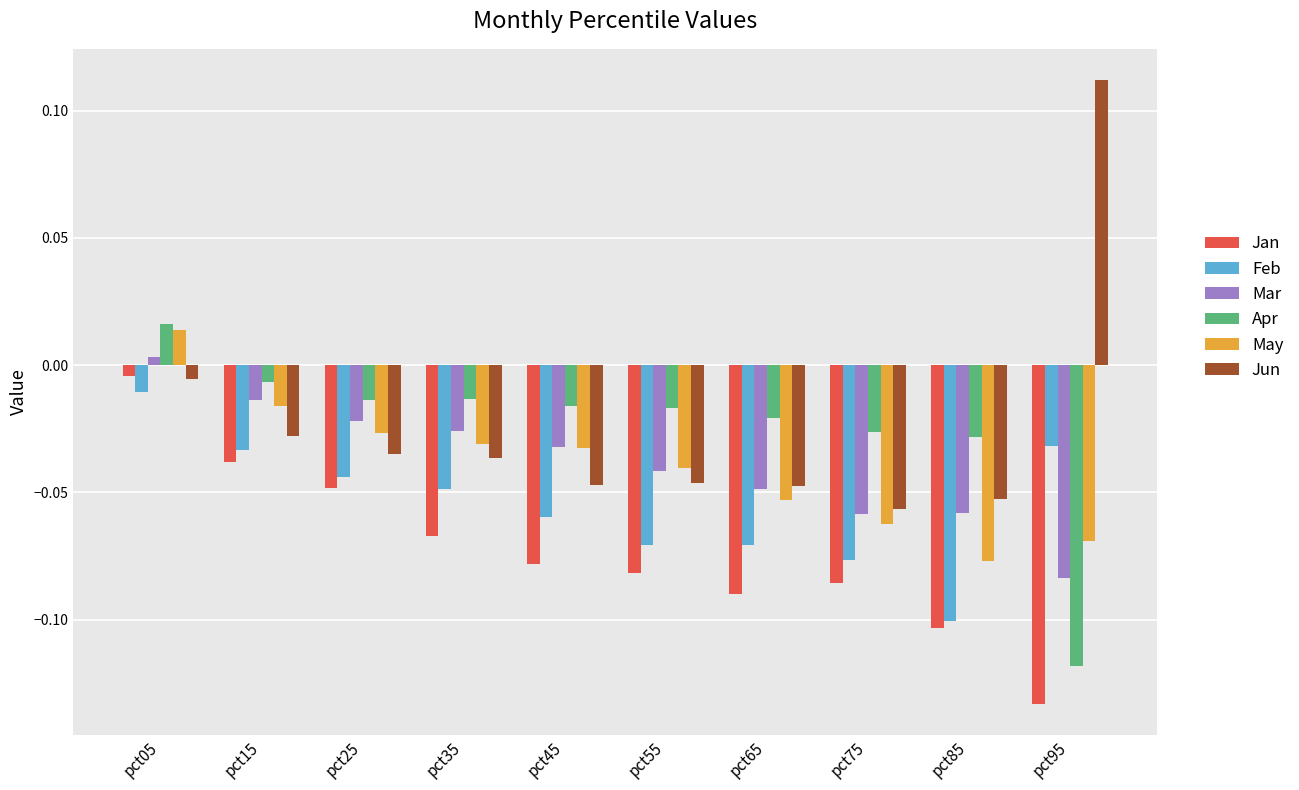

Does the chart contain stacked bars?

No